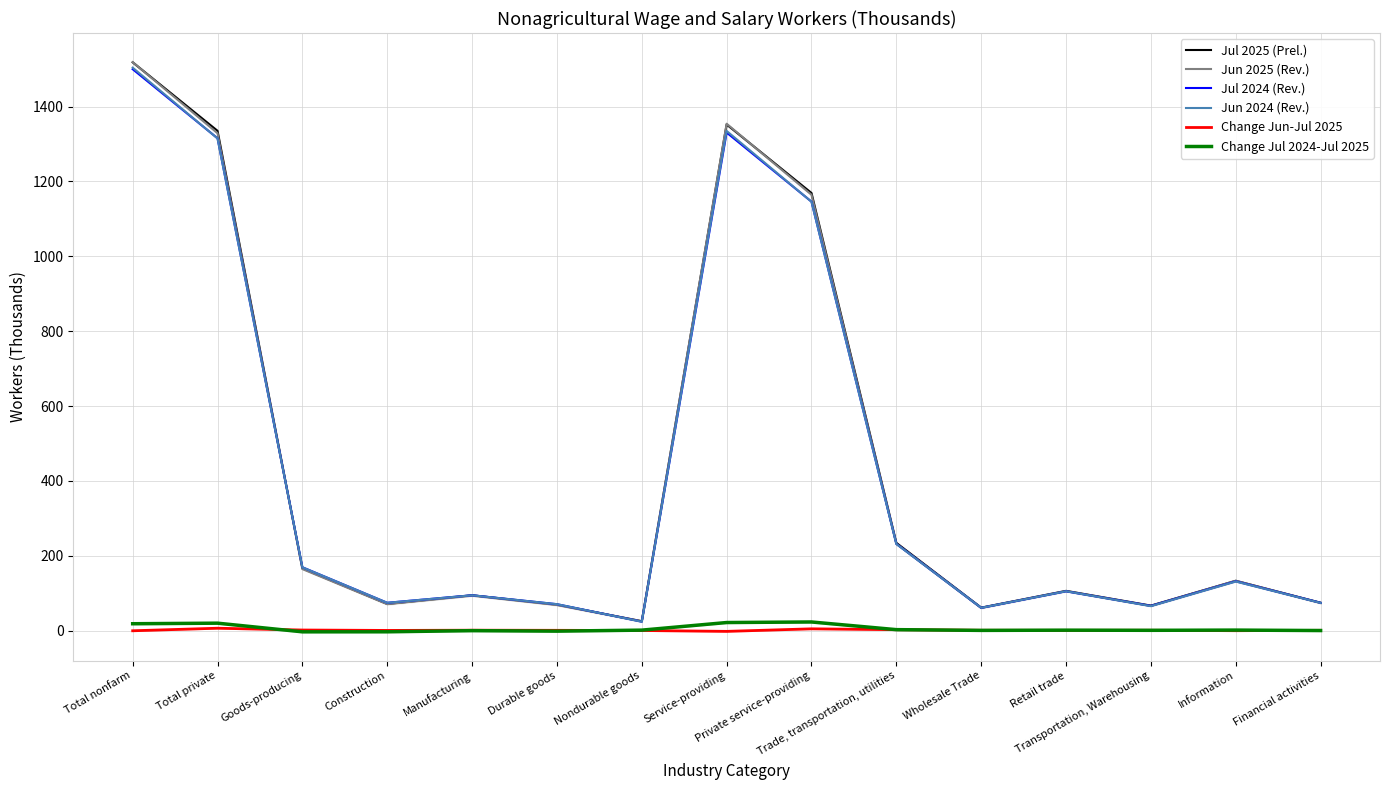

In Jul 2024 (Rev.), how many points are higher than both neighbors (excluding endpoints)?

4